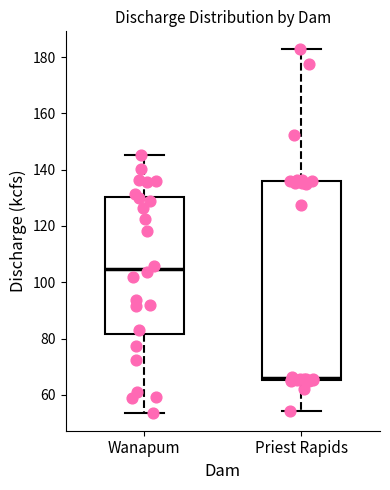

Where does the upper whisker of the box for Priest Rapids end on the y-axis? The values are not printed on the chart, so give them approximately, as read against the axis.

182